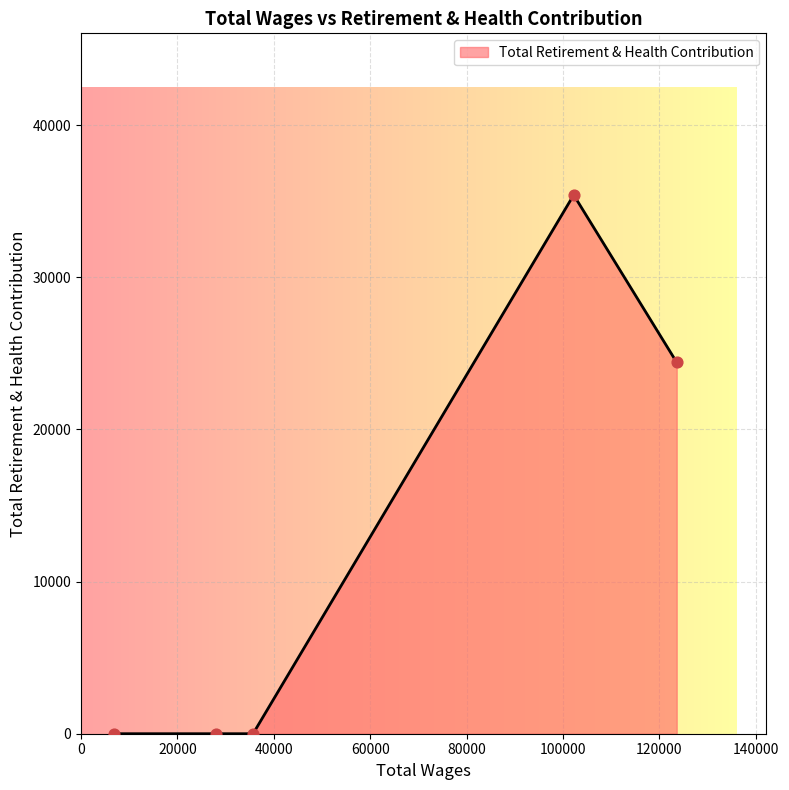

What is the average value?

11962